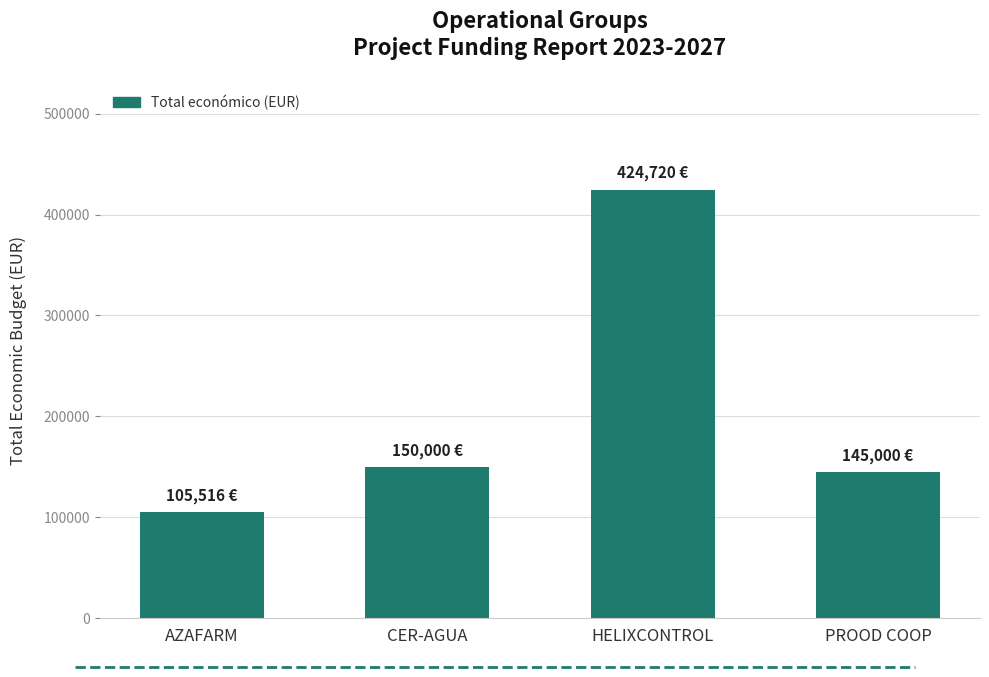

Which label corresponds to the smallest value in the chart?

AZAFARM